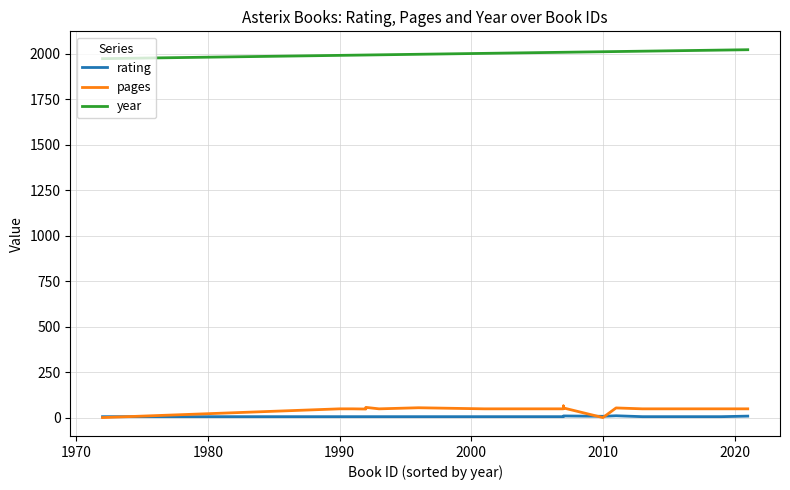

What is the sum of all year values?

44010